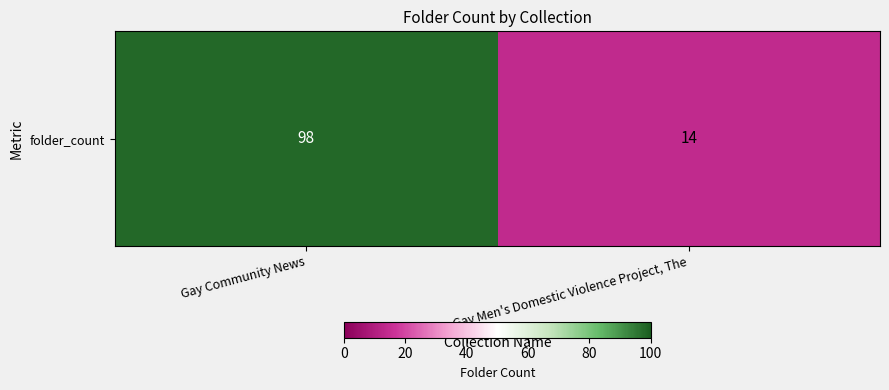

Reading left to right, what are all the values shown in this chart?

Gay Community News=98	Gay Men's Domestic Violence Project, The=14